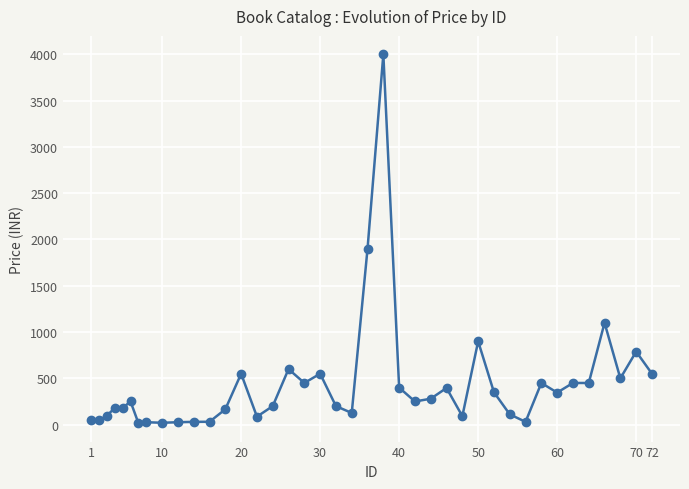

What is the maximum value shown in the chart?

4000